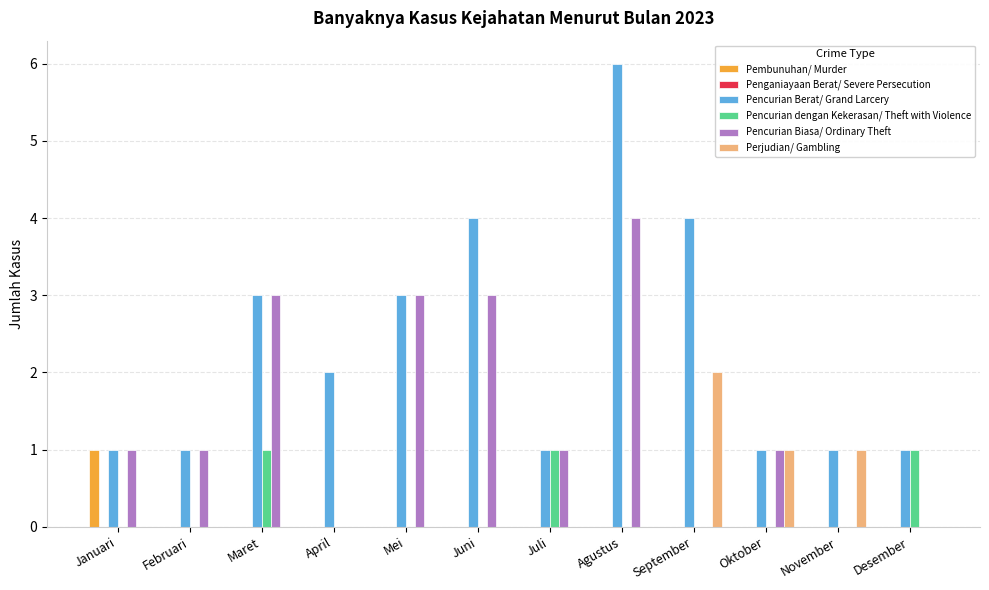

Count the number of categories in the chart.

12